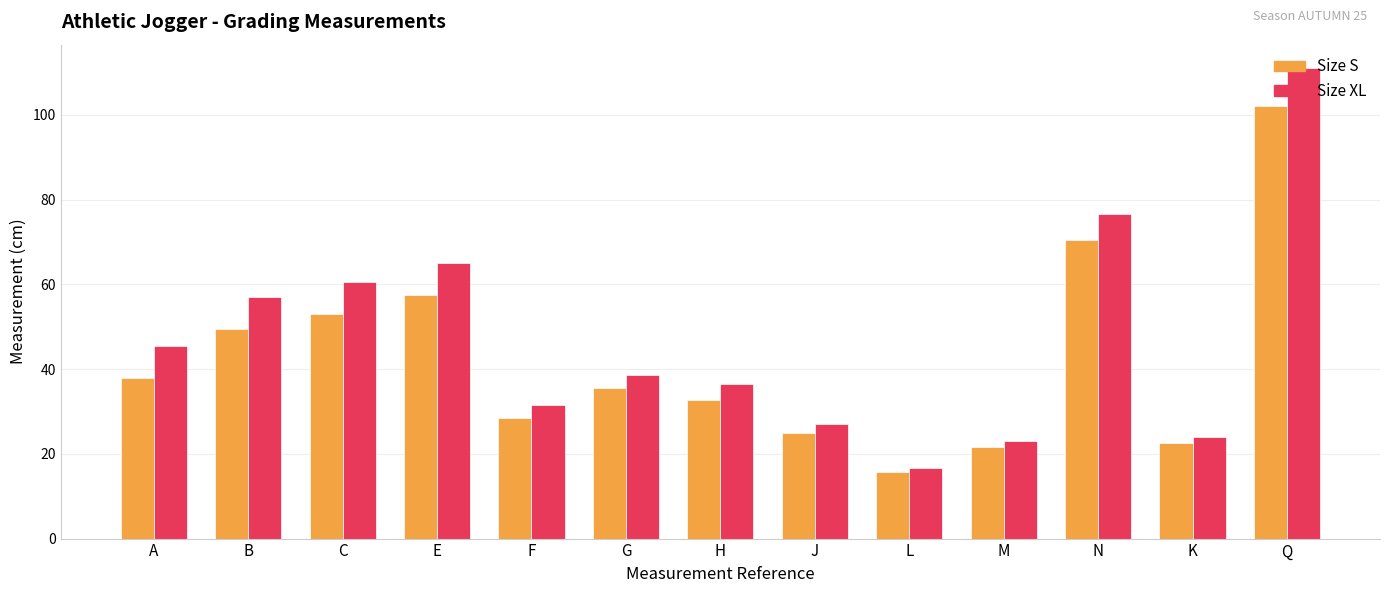

What is the spread (max minus min) of values at F?

3.0